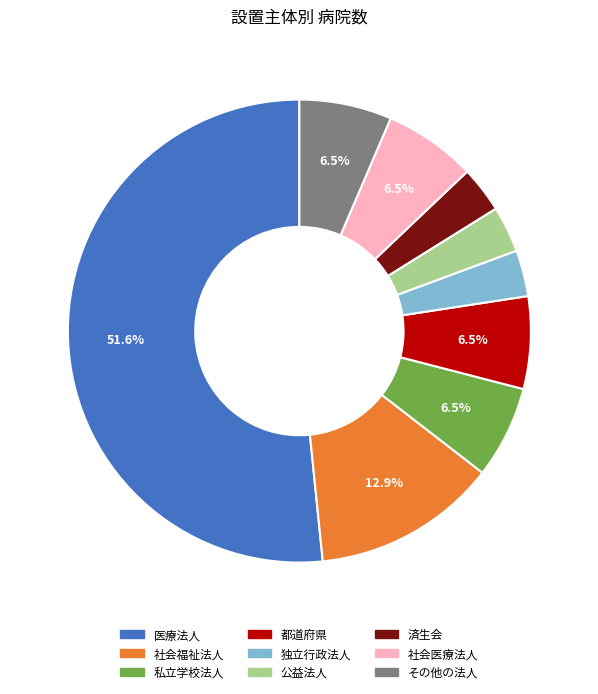

To the nearest percent, what percentage of the pie is 医療法人?

52%